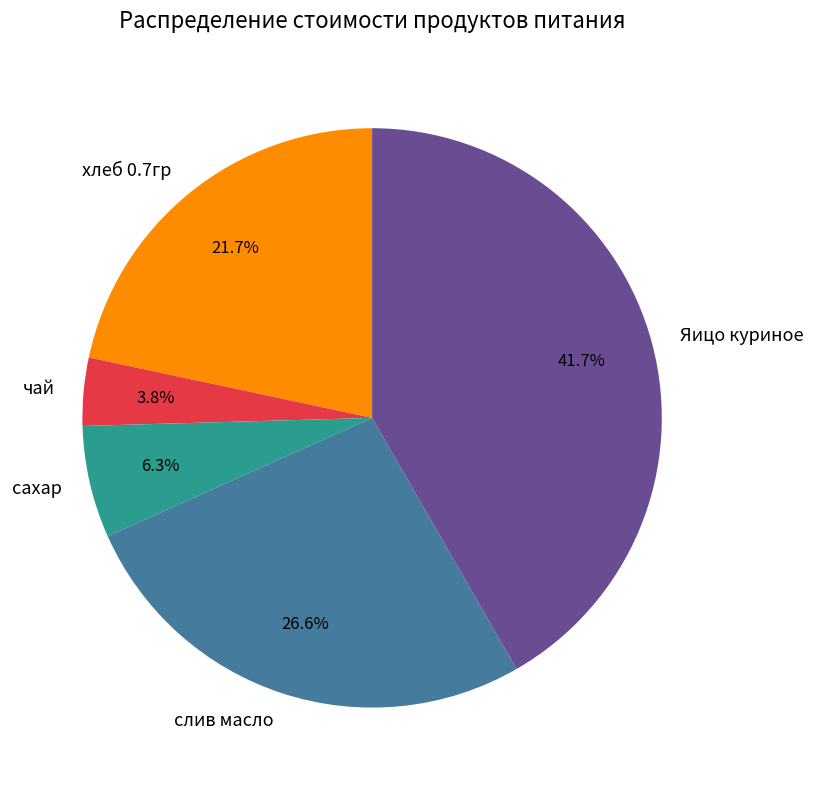

To the nearest percent, what percentage of the pie is слив масло?

27%